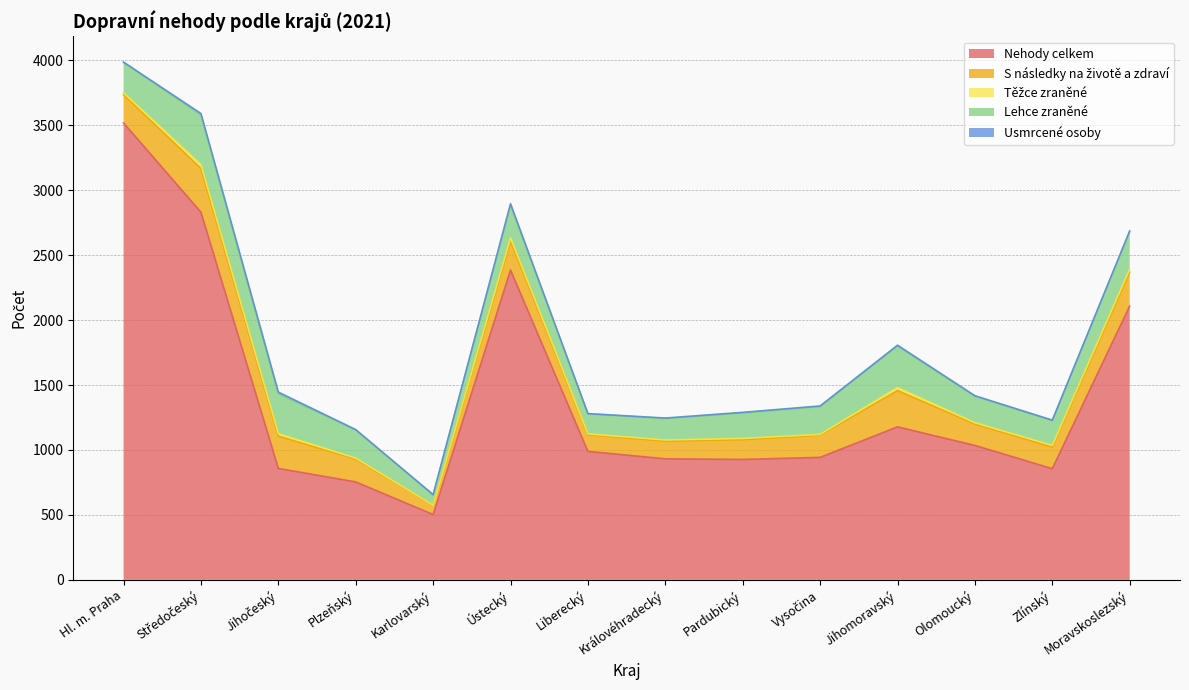

At which label is Nehody celkem closest to 2010?

Moravskoslezský